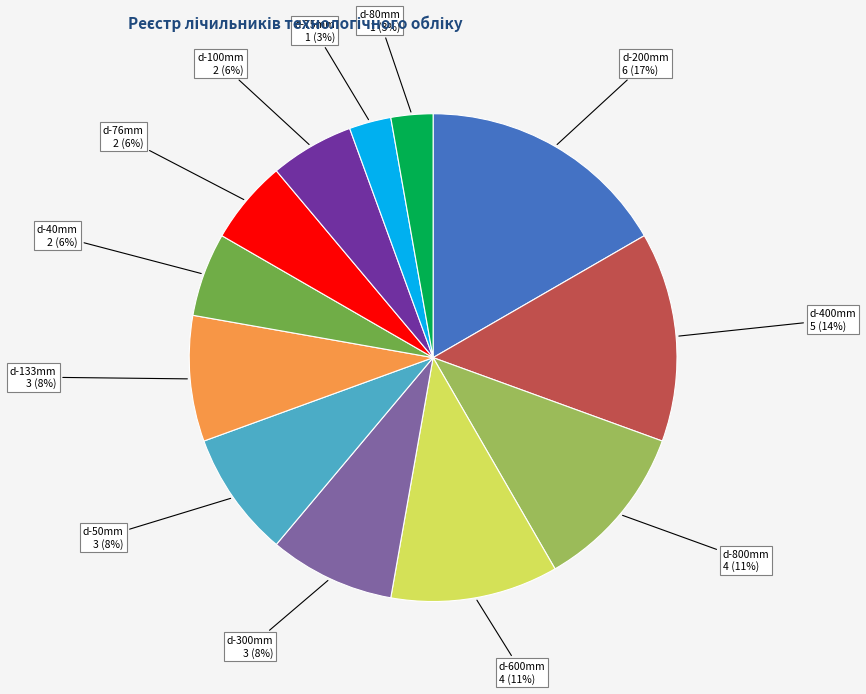

To the nearest percent, what is the average slice percentage?

8%